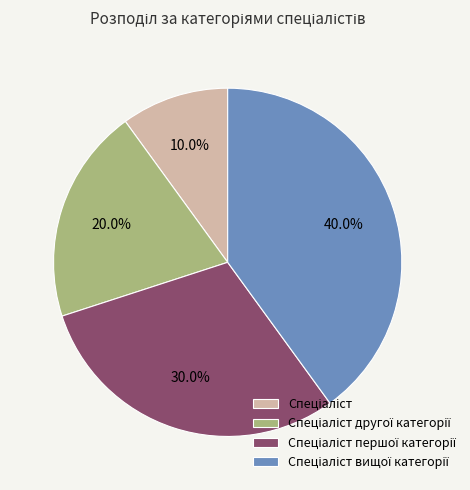

Is there any slice that represents more than half of the pie?

No